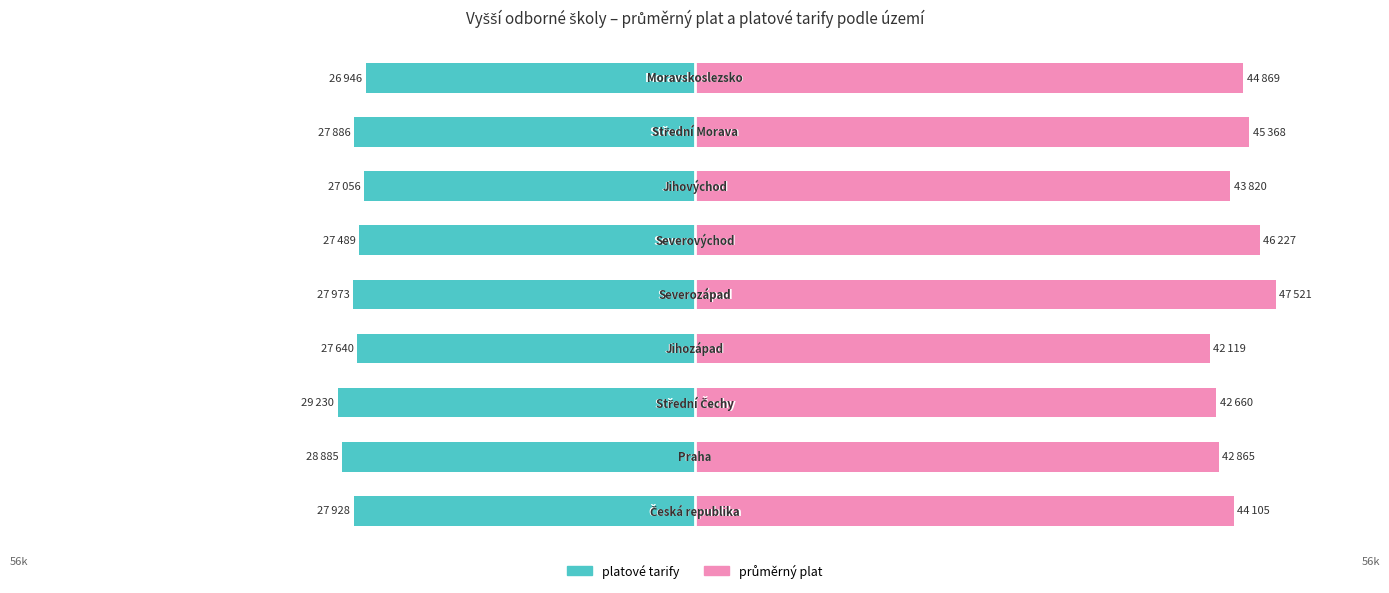

Reading left to right, what are all the values shown in this chart?

platové tarify: 0=-27927.9	1=-28884.7	2=-29229.8	3=-27640.4	4=-27972.7	5=-27489.0	6=-27056.1	7=-27885.7	8=-26946.3
průměrný plat: 0=44105.2	1=42865.1	2=42659.9	3=42119.2	4=47521.1	5=46226.6	6=43819.9	7=45368.3	8=44869.5